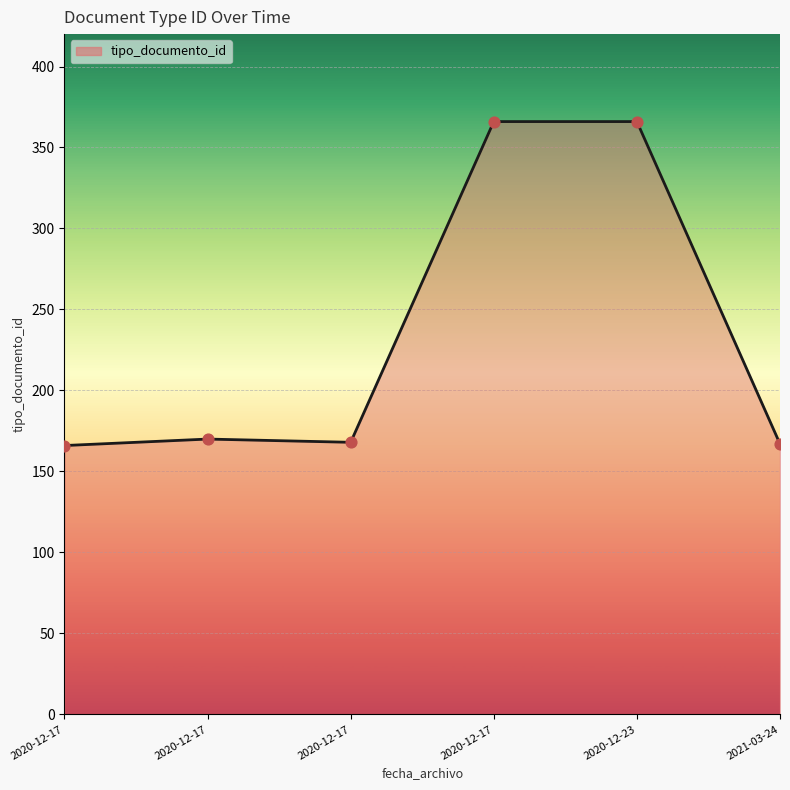

How many values are below 170?

3